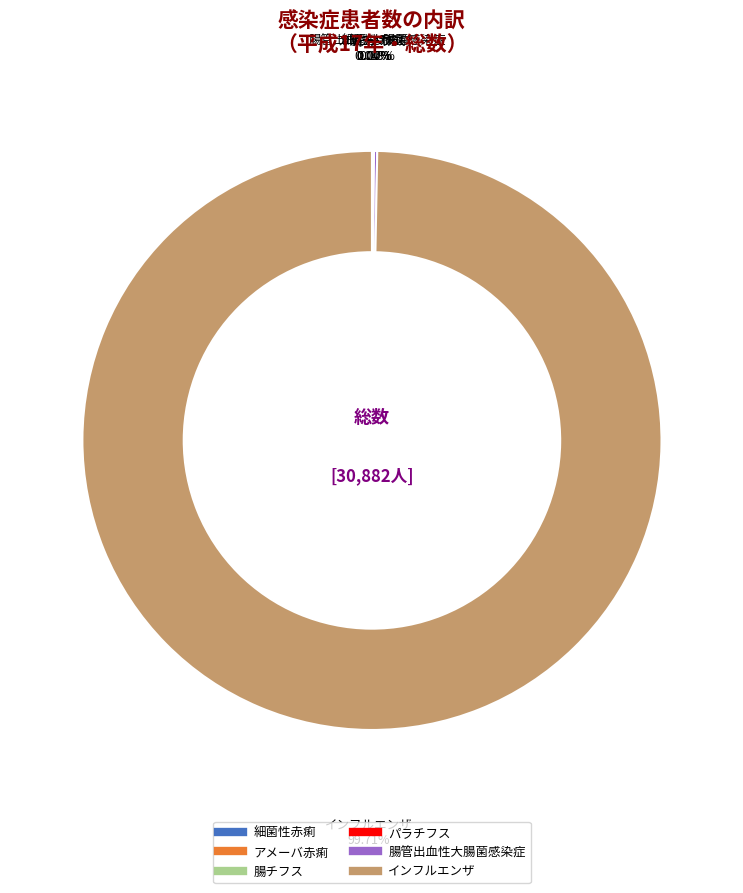

Which slice is the largest?

インフルエンザ